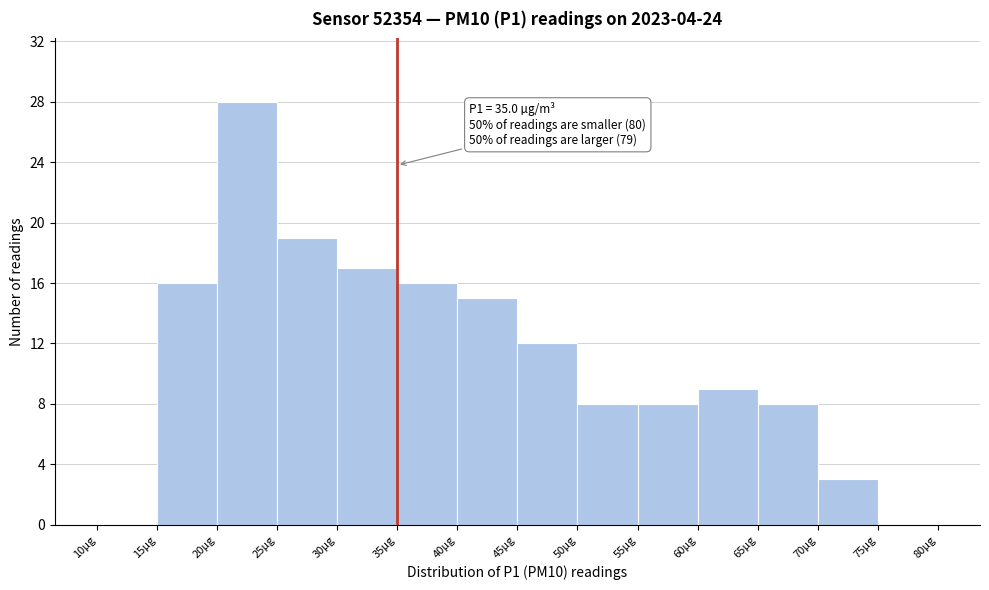

Which range on the x-axis has the tallest bar?

20 to 25